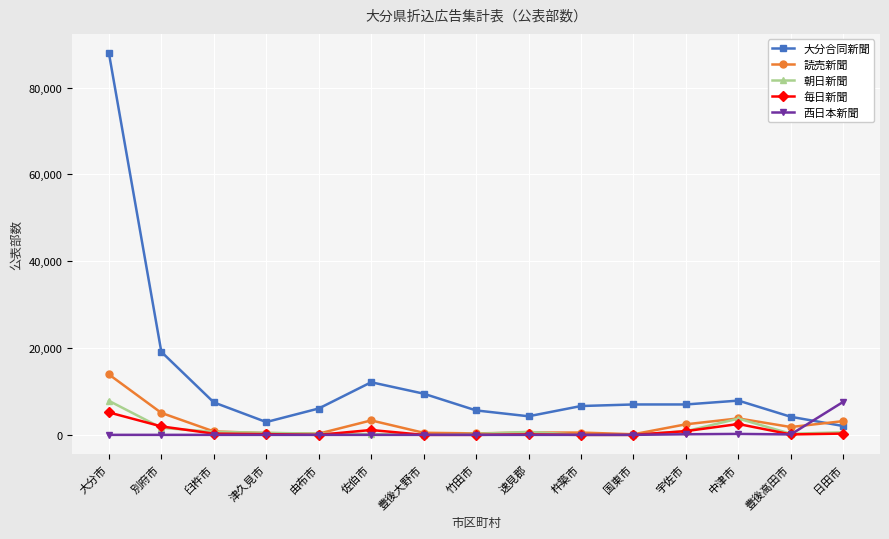

How many data points does each series have?

15